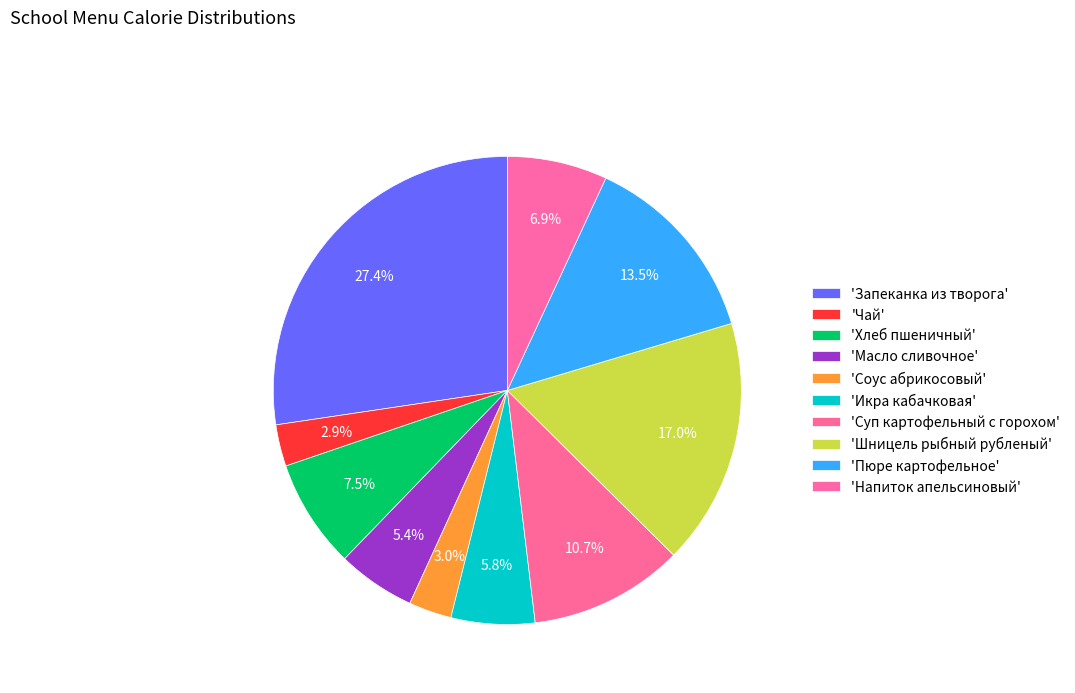

To the nearest percent, what is the difference between the largest and smallest slice percentages?

24%